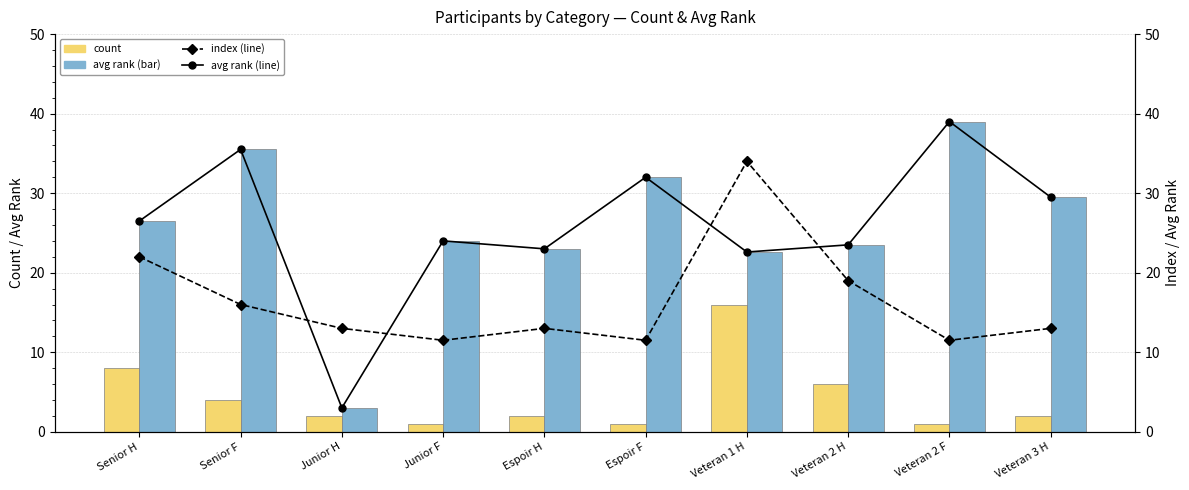

Is the value of count at Espoir H greater than the value of avg rank at Veteran 2 H?

No